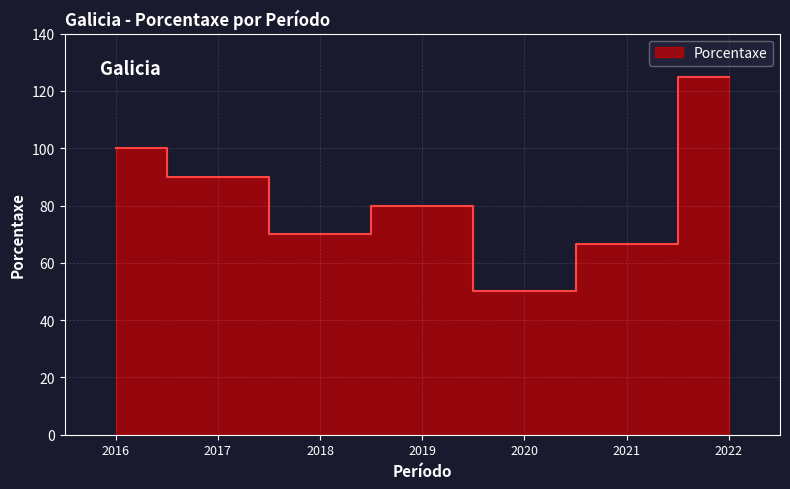

What is the change in value from 2021 to 2019?

+13.4